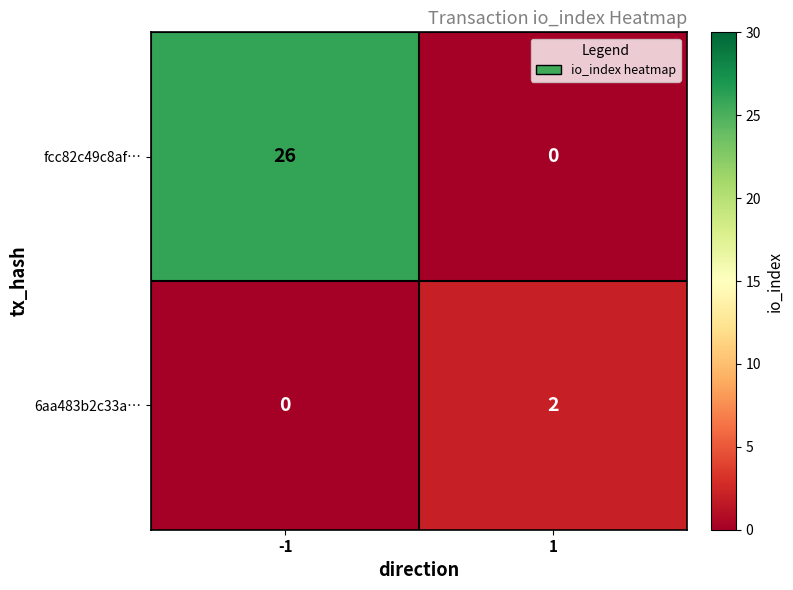

Read the fcc82c49c8af… value at -1, to the nearest 10.

30